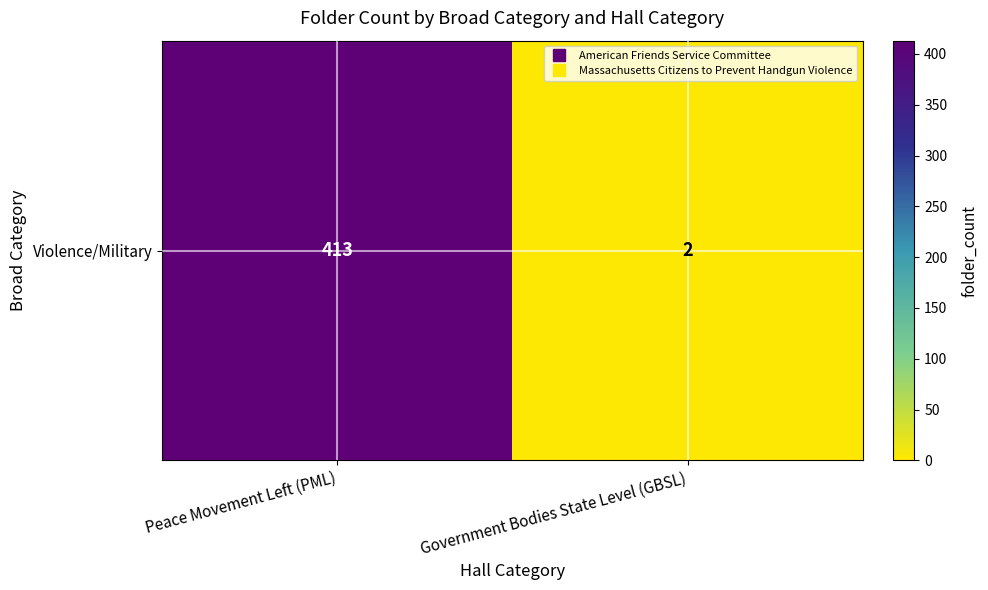

How many series are shown in this chart?

1